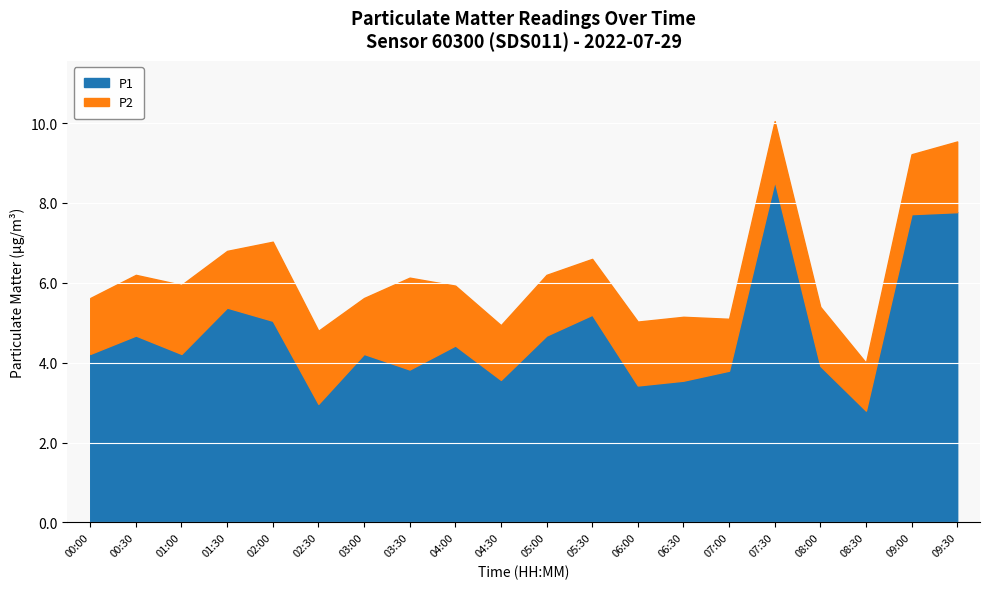

Approximately how many times larger is the value at 05:30 compared to 06:30?

1.5